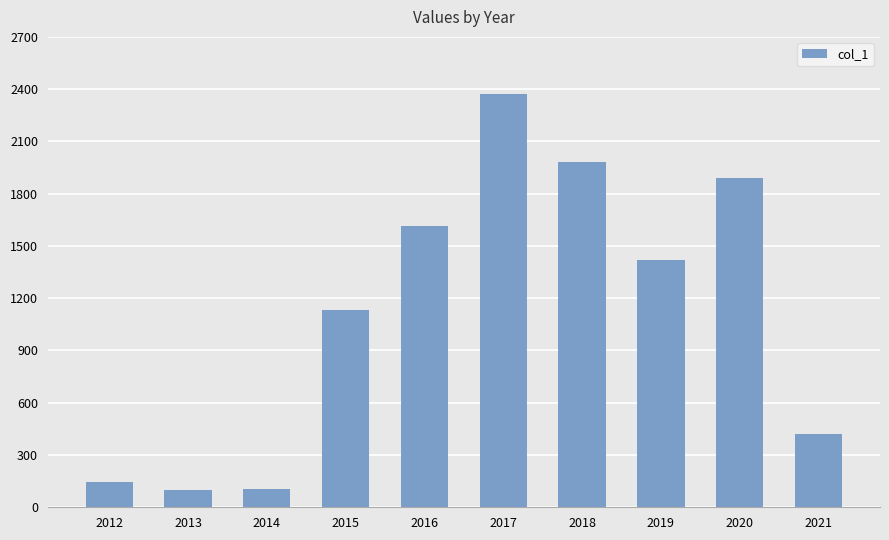

What is the maximum value shown in the chart?

2374.0